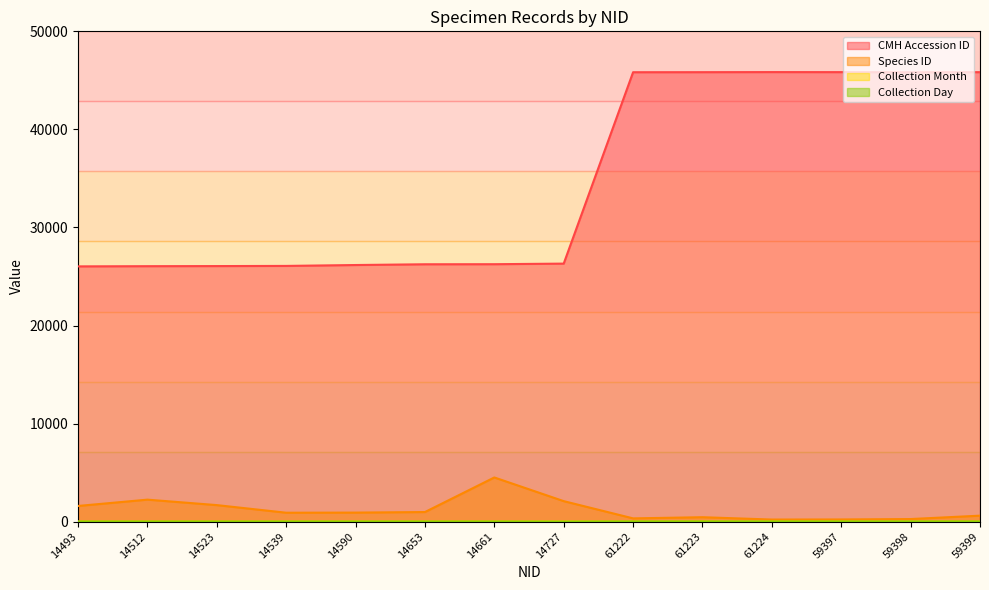

Does the chart display data point markers on the line(s)?

No